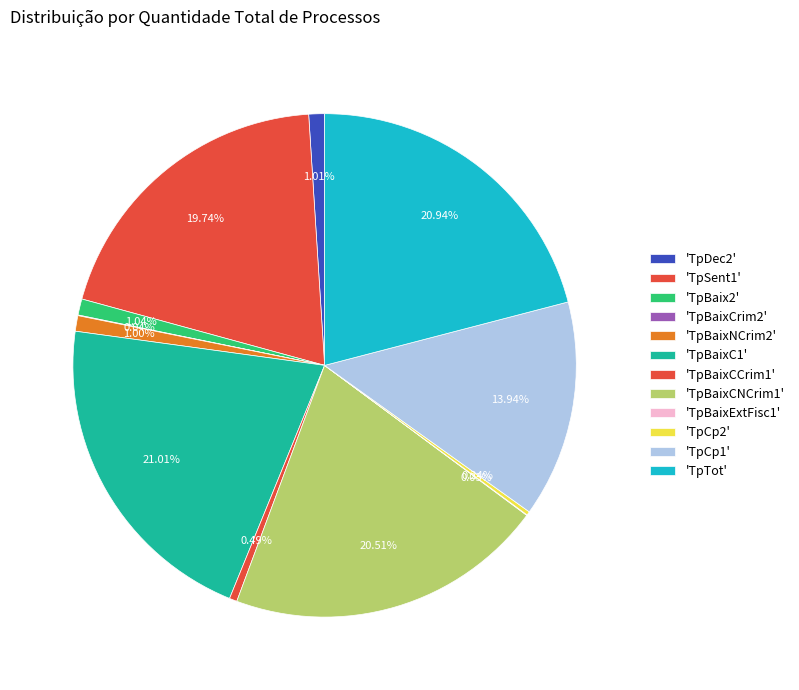

Which slice is the smallest?

TpBaixExtFisc1